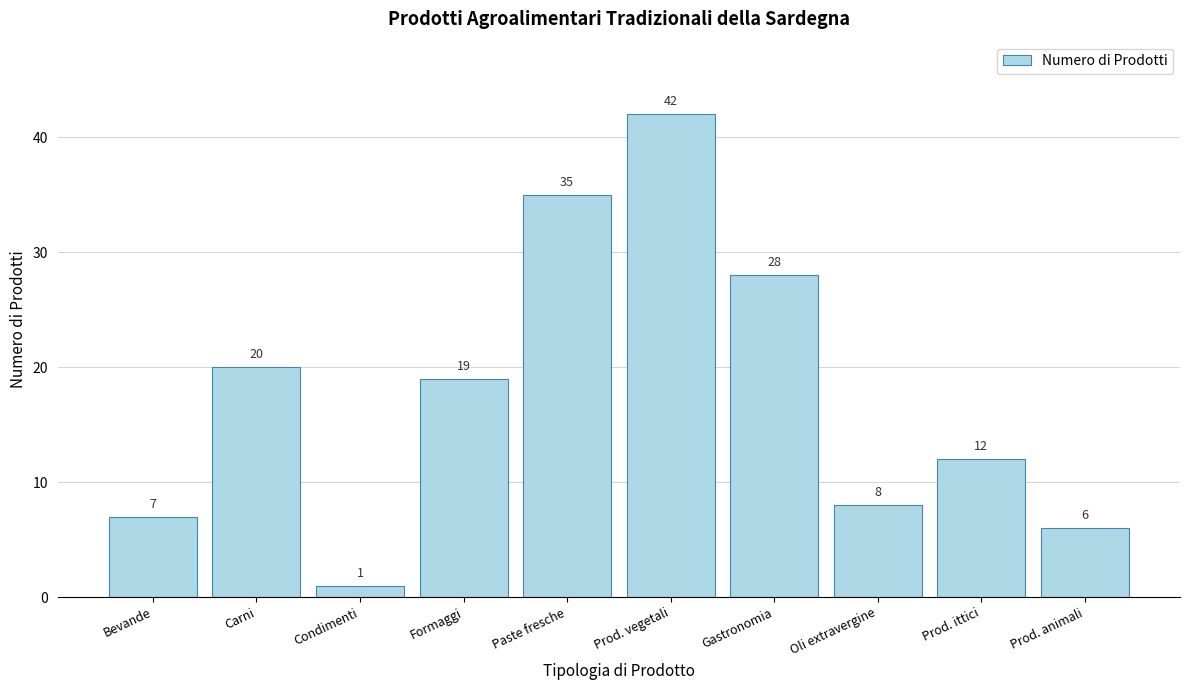

Reading left to right, list all the values displayed in this chart.

7	20	1	19	35	42	28	8	12	6